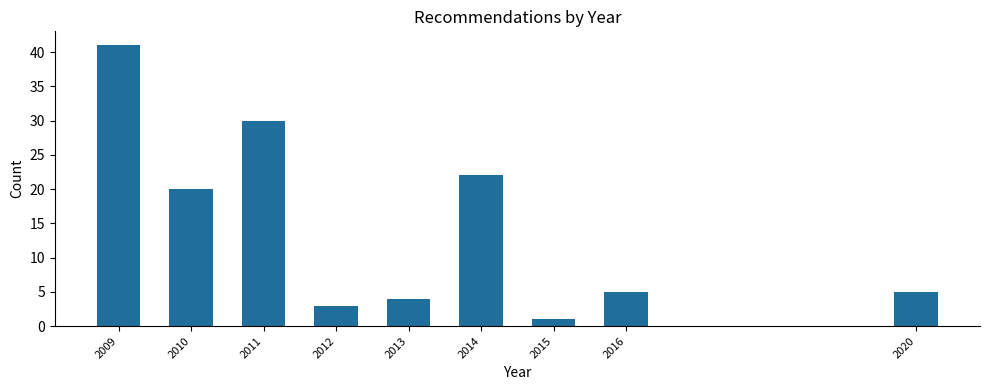

Reading right to left, extract all data points from this chart.

5	5	1	22	4	3	30	20	41